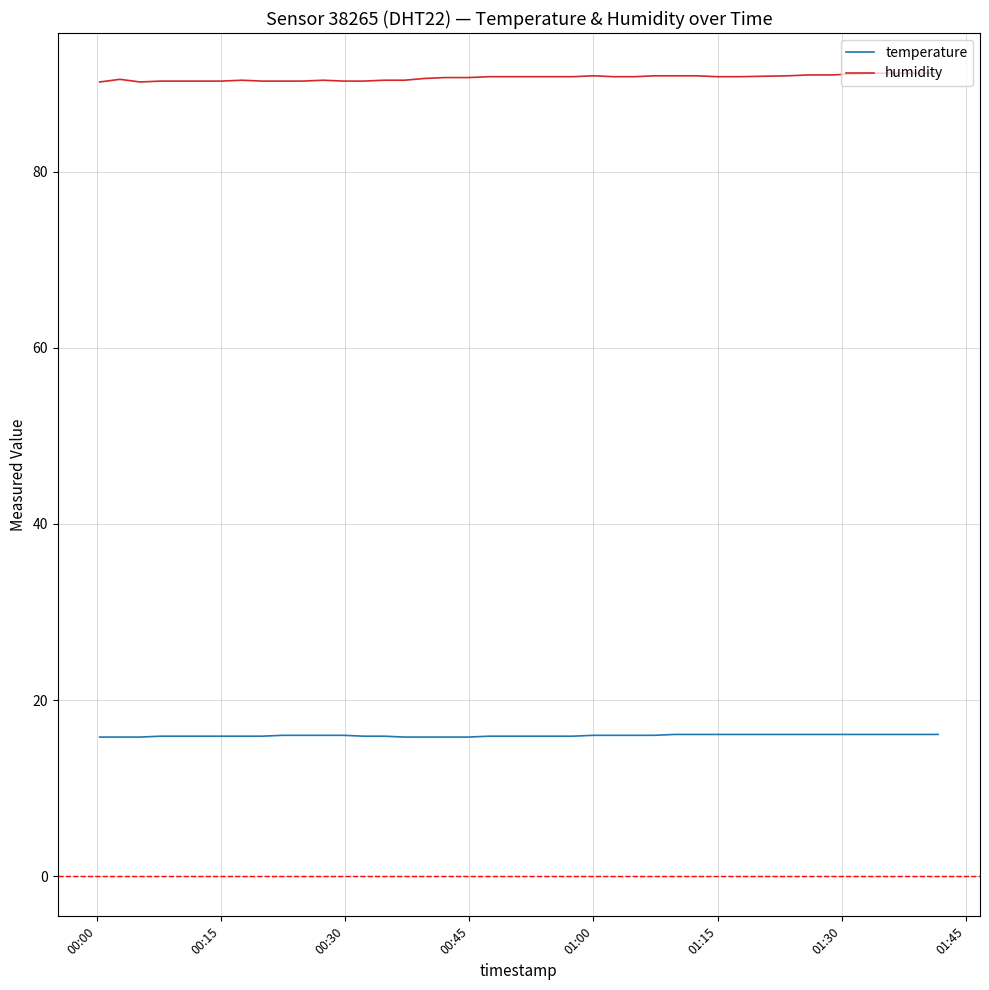

Rank the series by their maximum value, from lowest to highest.

temperature, humidity